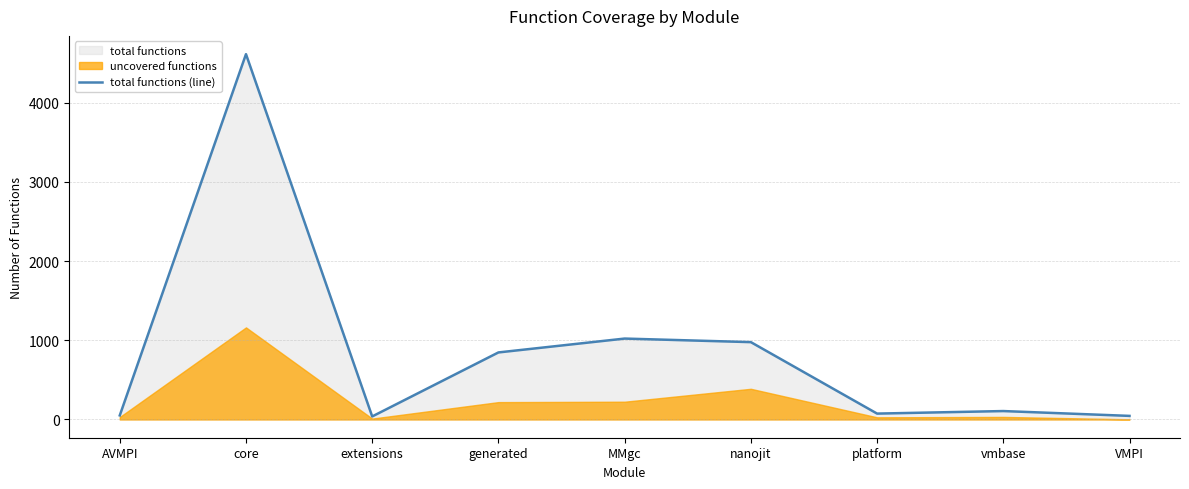

Where is the first local minimum?

extensions